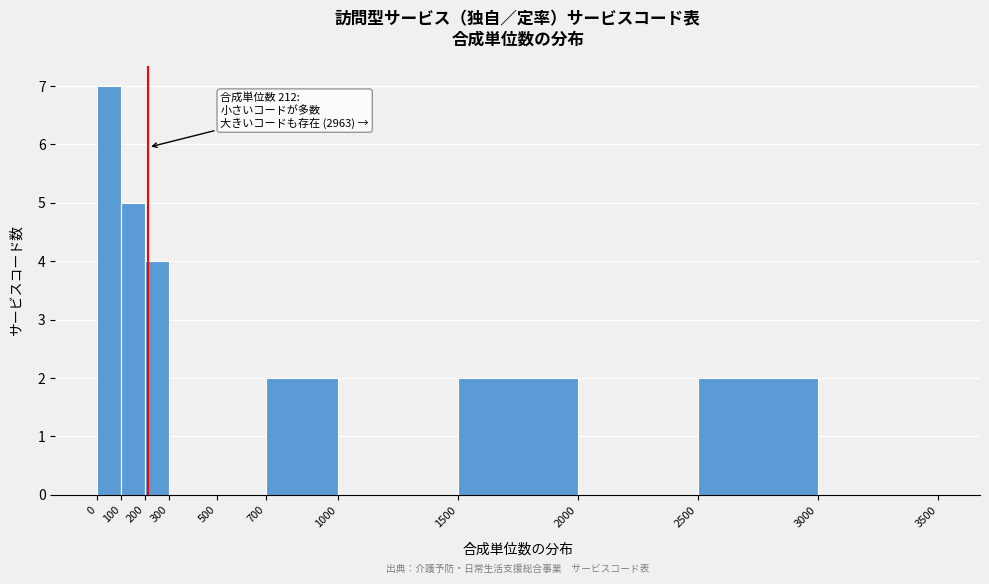

Which range on the x-axis has the tallest bar?

0 to 100